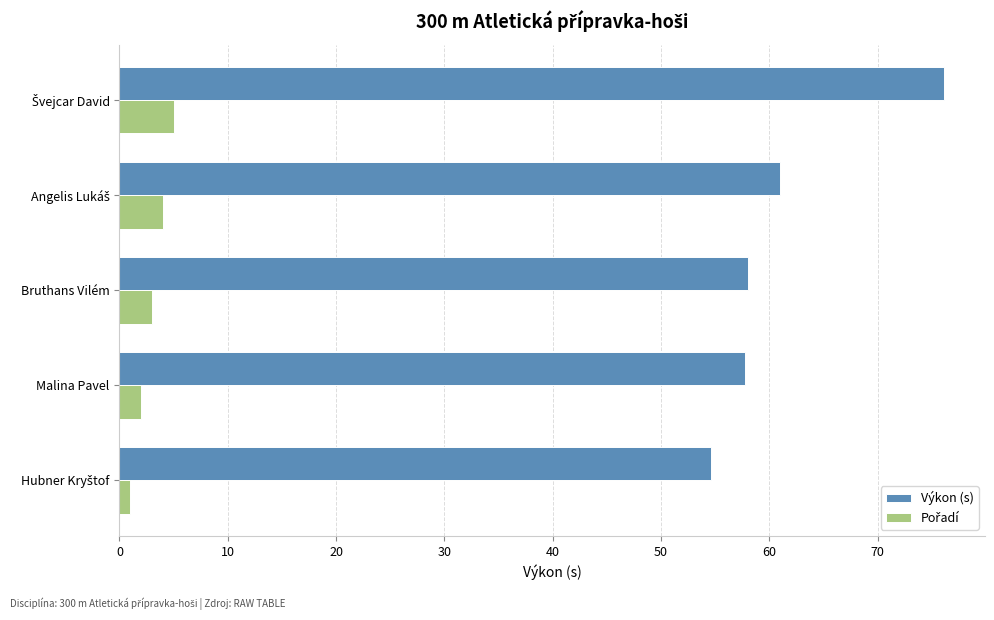

What is the total value across all series at Bruthans Vilém?

61.0